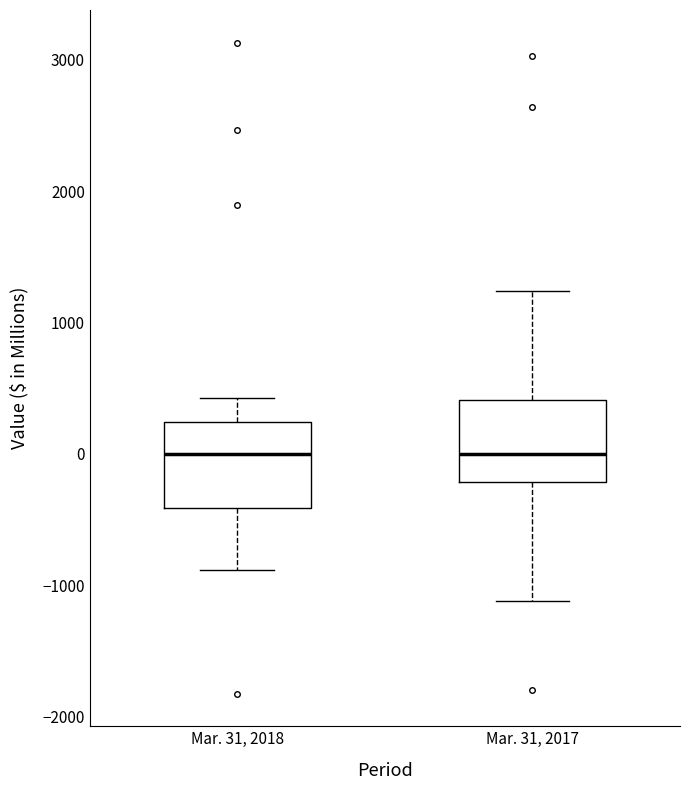

Reading left to right, transcribe this box plot: for each box, give where its median line is, the range the box spans, and where its two whiskers end, as read against the y-axis. The values are not printed on the chart, so give them approximately, as read against the axis.

Mar. 31, 2018: median 0, box -400 to 200, whiskers -900 to 400
Mar. 31, 2017: median 0, box -200 to 400, whiskers -1100 to 1200